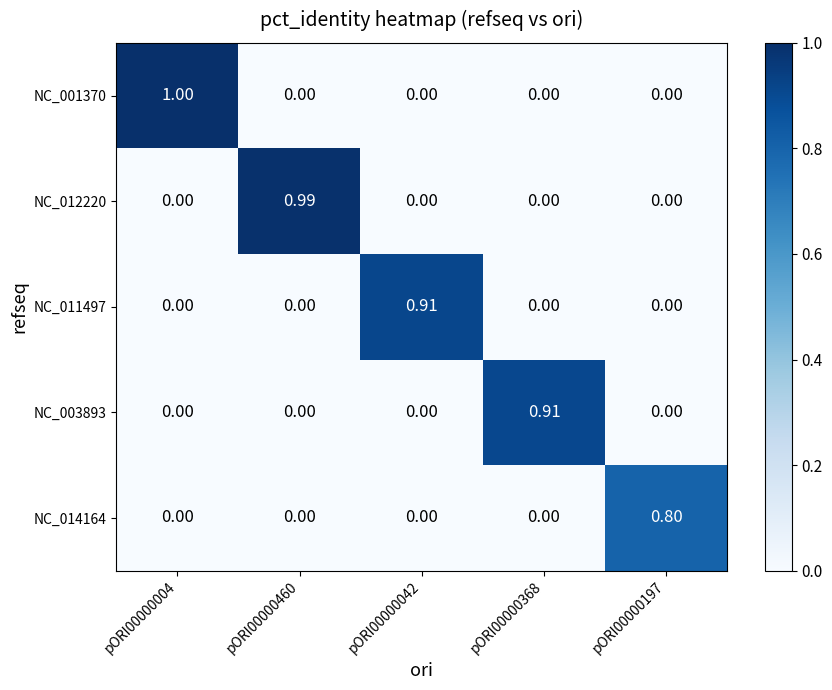

Is the value of NC_014164 at pORI00000197 greater than the value of NC_012220 at pORI00000460?

No